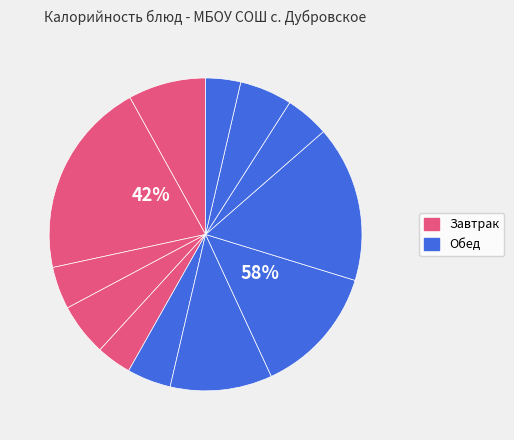

What percentage is the хлеб пшеничный (обед) slice, to the nearest percent?

4%